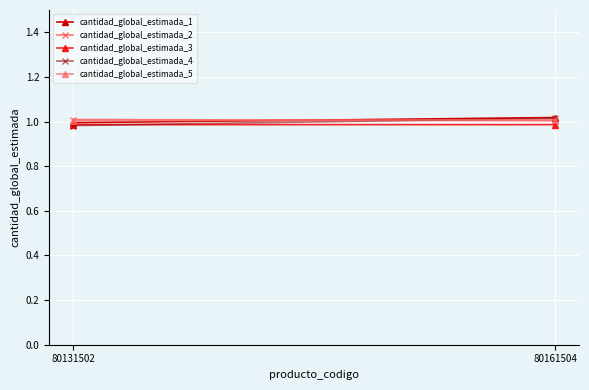

What is the lowest value of the cantidad_global_estimada_5 series?

1.0